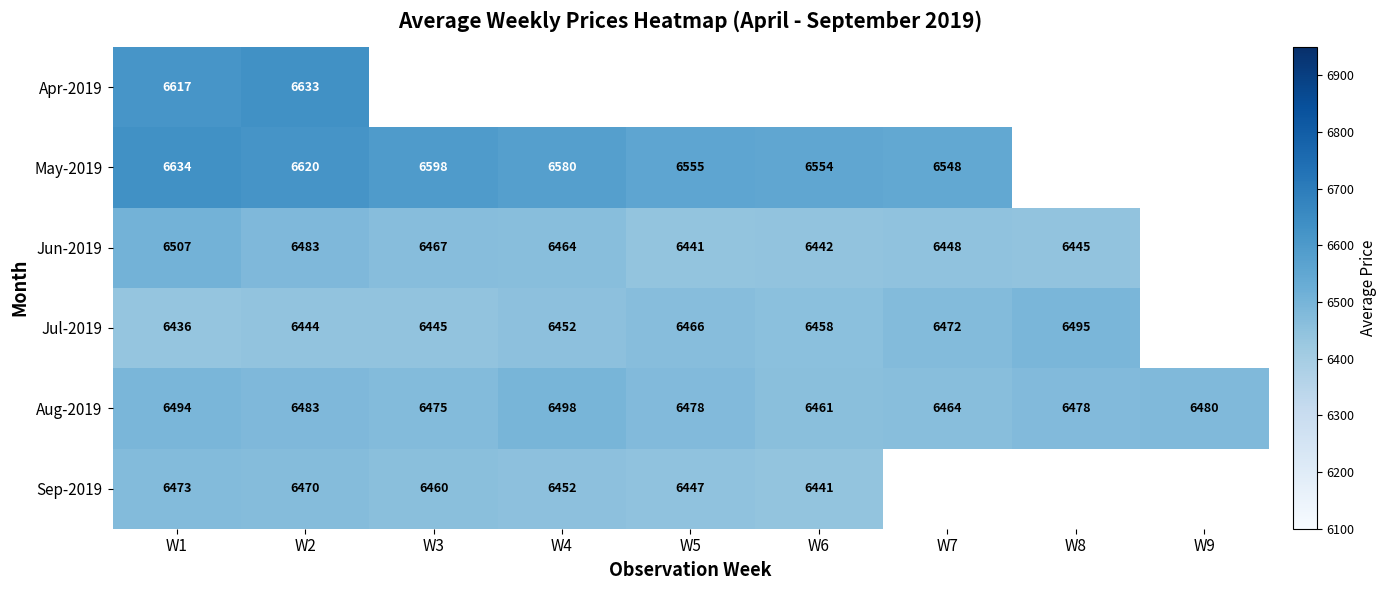

Between W5 and W1, which is larger?

W1